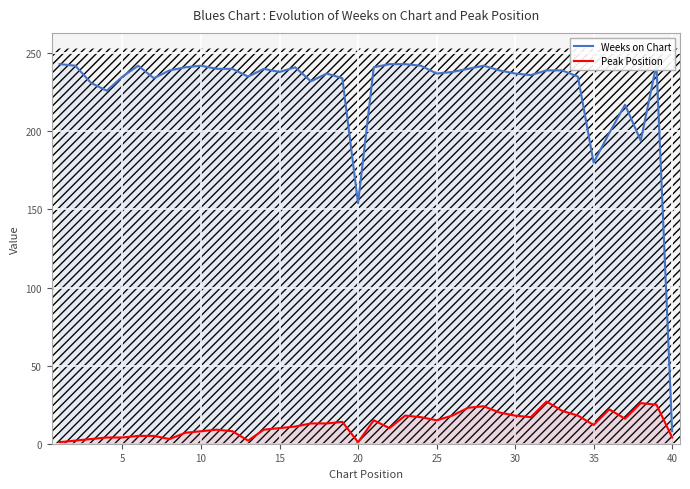

Which series has the largest total across all categories?

Weeks on Chart